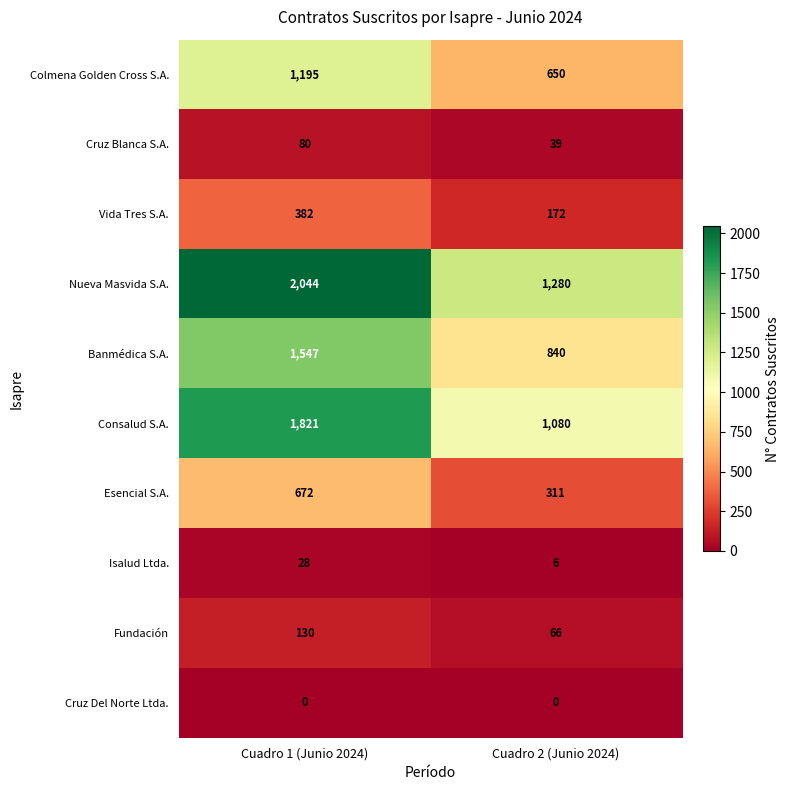

Reading right to left, what are all the values shown in this chart?

Colmena Golden Cross S.A.: 650	1195
Cruz Blanca S.A.: 39	80
Vida Tres S.A.: 172	382
Nueva Masvida S.A.: 1280	2044
Banmédica S.A.: 840	1547
Consalud S.A.: 1080	1821
Esencial S.A.: 311	672
Isalud Ltda.: 6	28
Fundación: 66	130
Cruz Del Norte Ltda.: 0	0